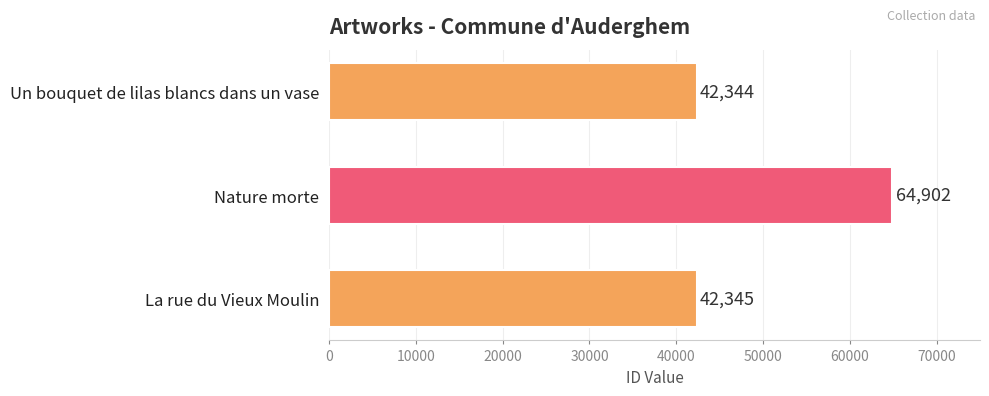

How many bars are there in total?

3